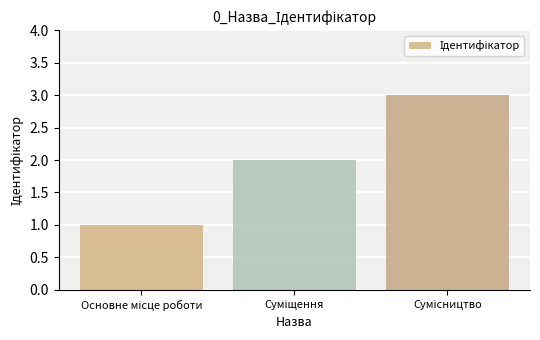

Reading left to right, extract all data points from this chart.

1	2	3